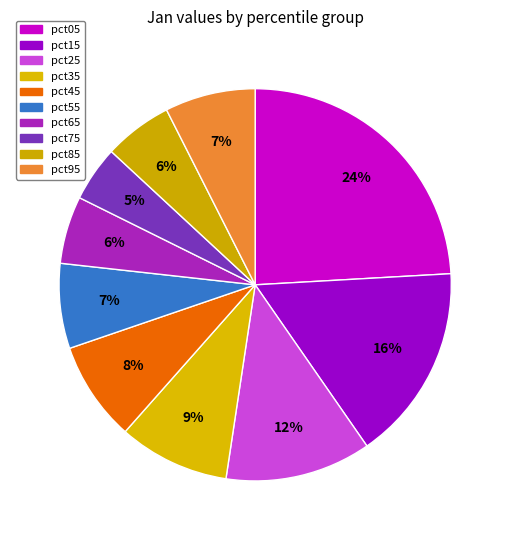

Combined, what portion of the pie is pct75 and pct05?

28.7%